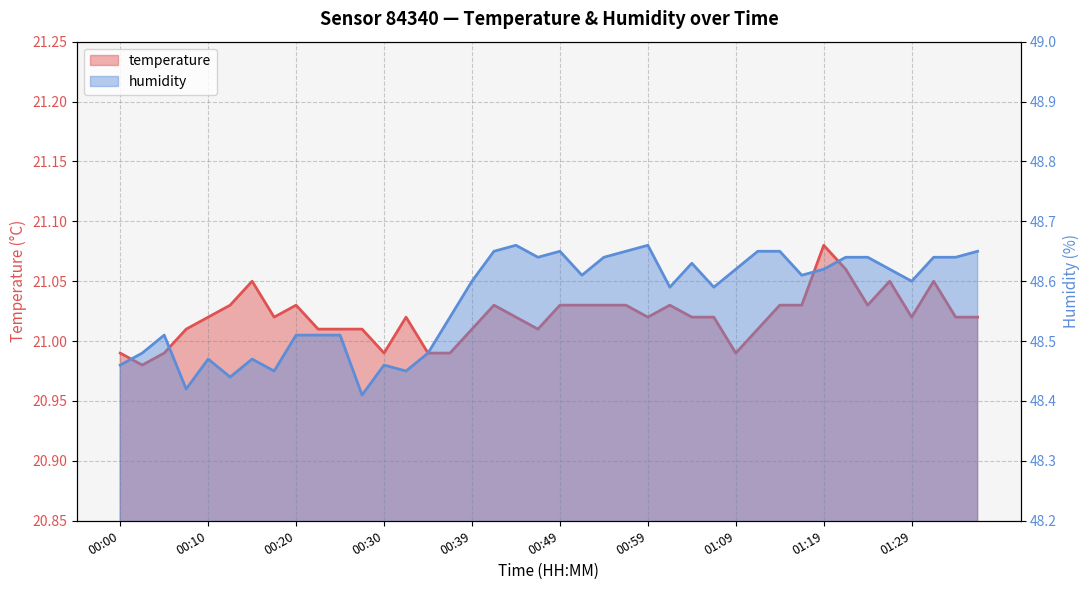

At 01:29, list the series in order from largest to smallest.

humidity, temperature